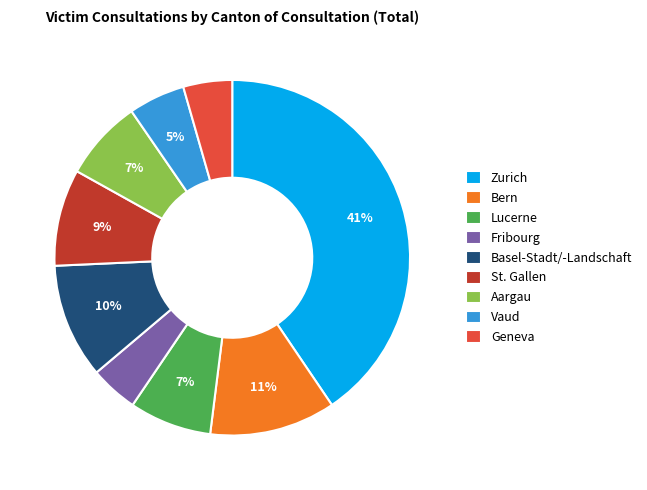

Do Basel-Stadt/-Landschaft and Geneva together represent more than half of the pie?

No